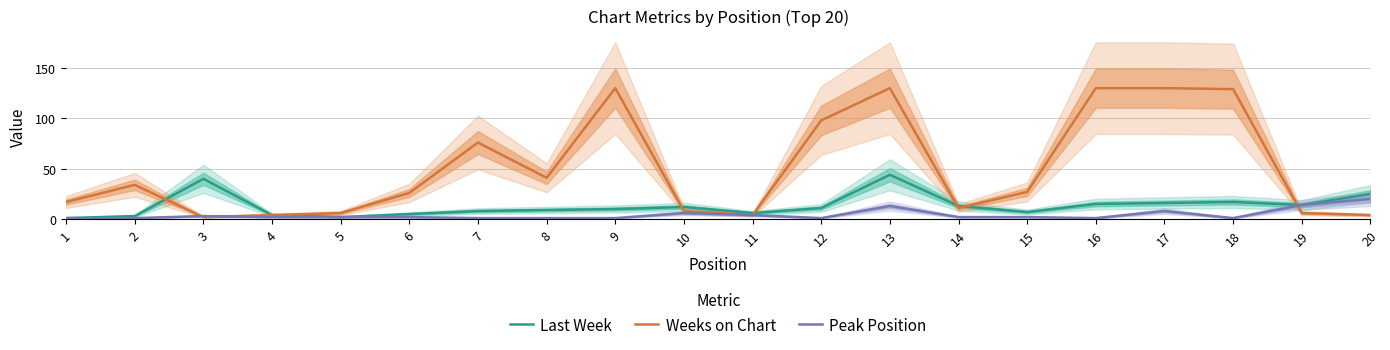

Rank the series at 16 from highest to lowest value.

Weeks on Chart, Last Week, Peak Position